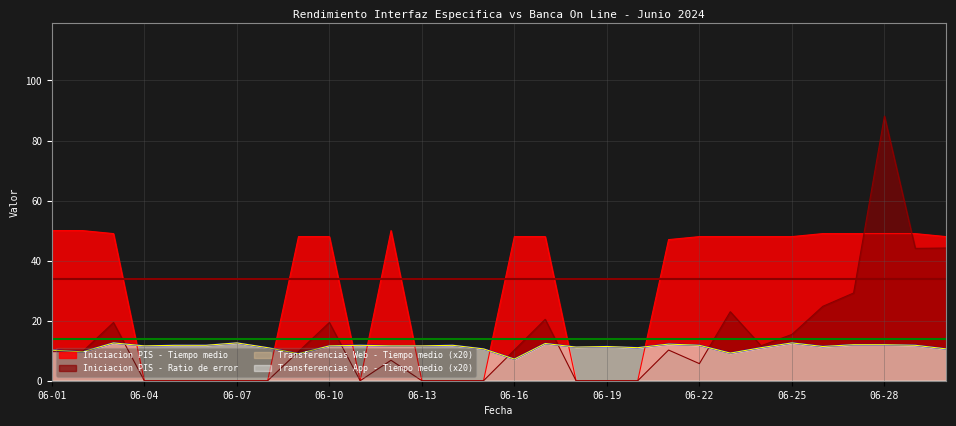

The value of Transferencias App - Tiempo medio at 06-17 is 12.4. True or false?

True